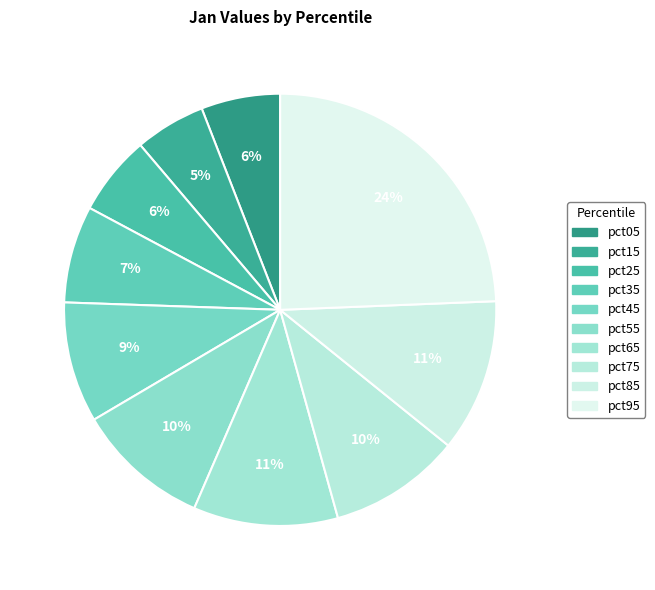

To the nearest percent, what is the difference between the pct65 and pct75 slice percentages?

1%